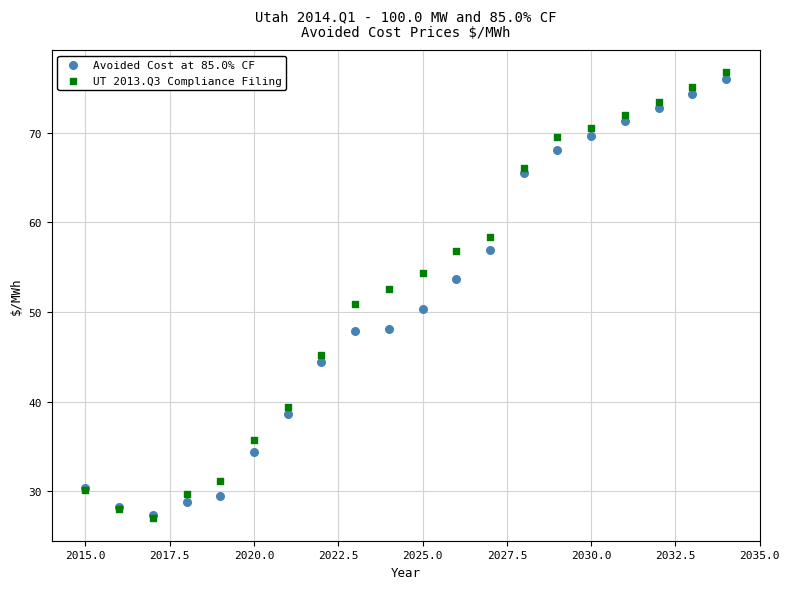

Which series has the widest spread of Y values?

UT 2013.Q3 Compliance Filing